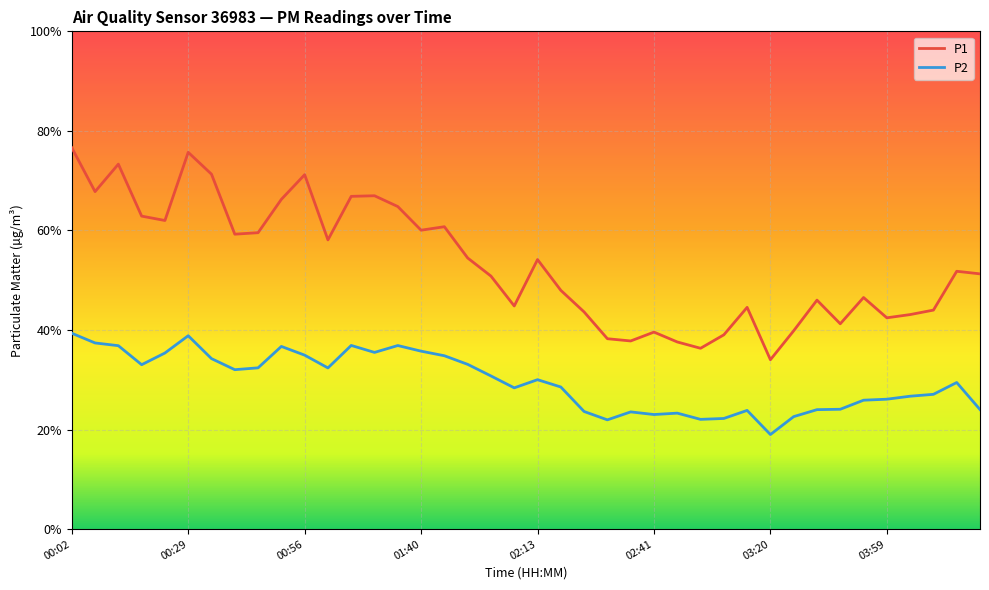

List the series in order of their peak value, highest first.

P1, P2